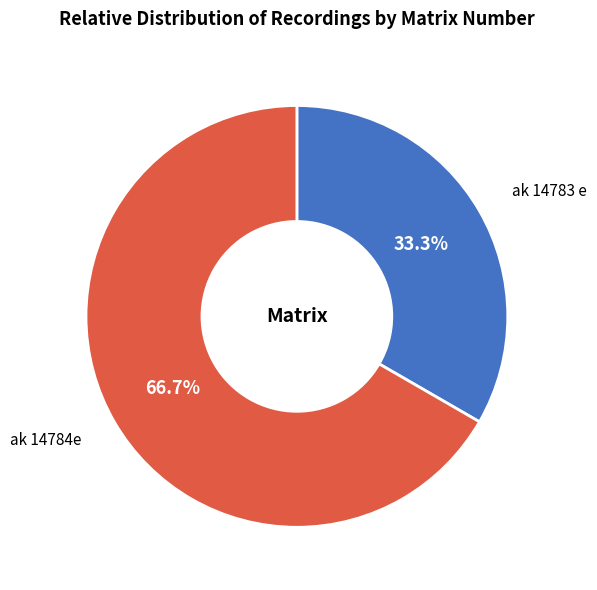

Is there a majority slice in this chart?

Yes